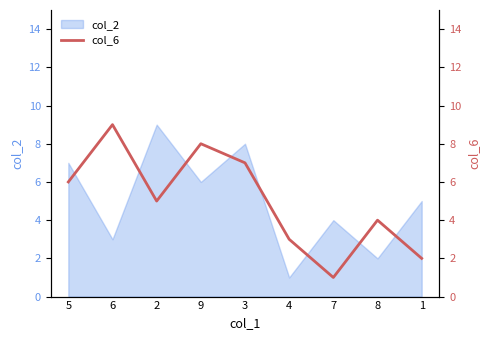

True or false: col_2 has a value of 4 at 7.

True